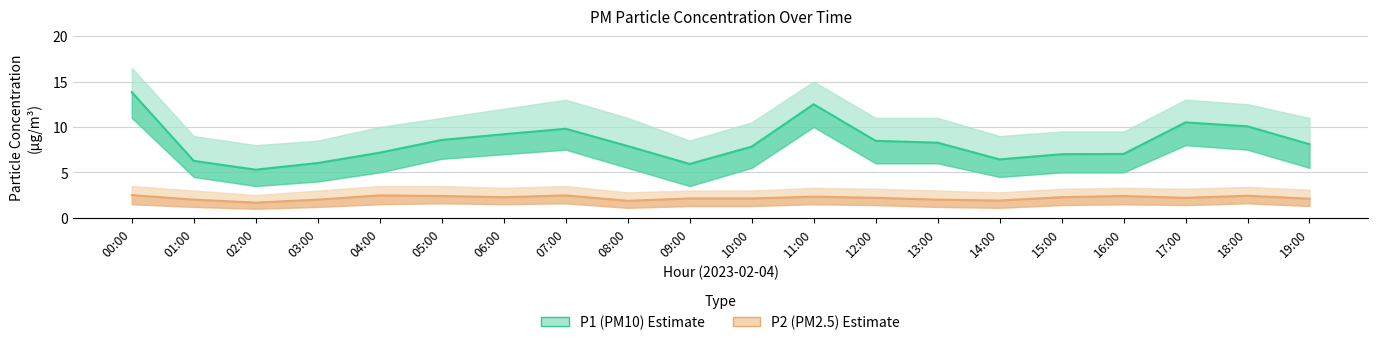

Rank the series by their average value, from lowest to highest.

P2 (PM2.5), P1 (PM10)